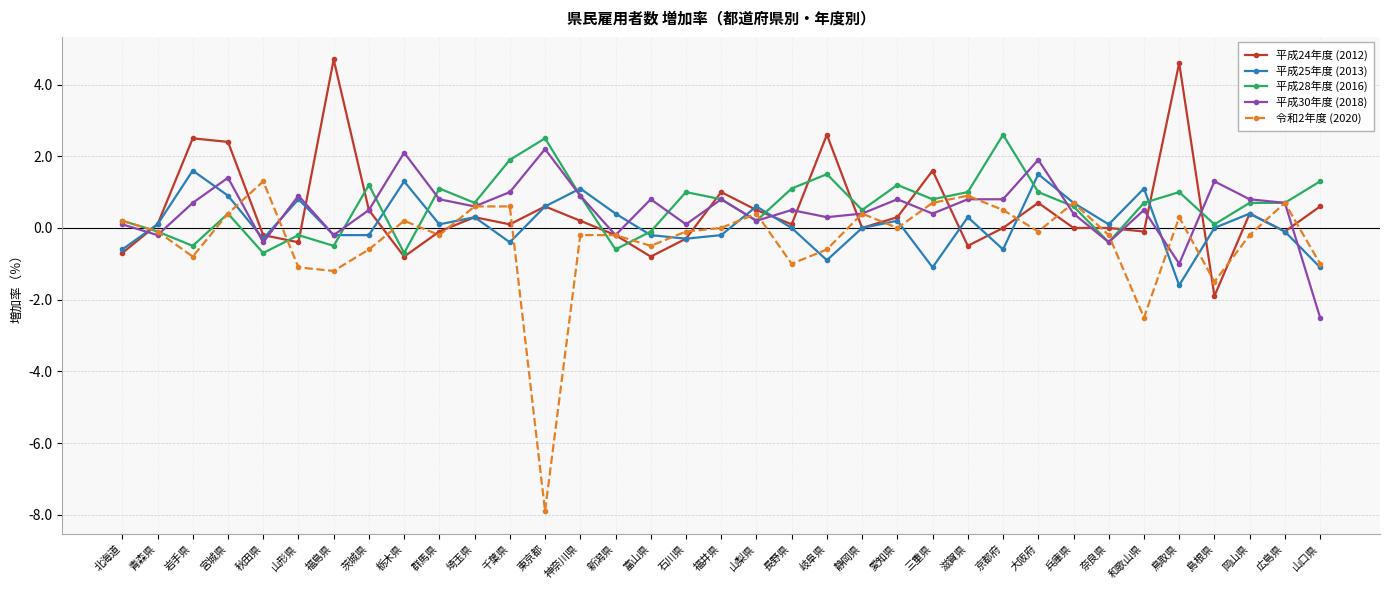

What is the label of the 1st point from the left?

北海道